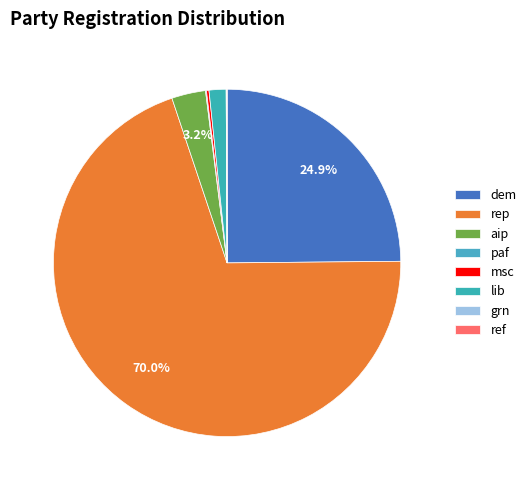

What percentage is the rep slice, to the nearest percent?

70%